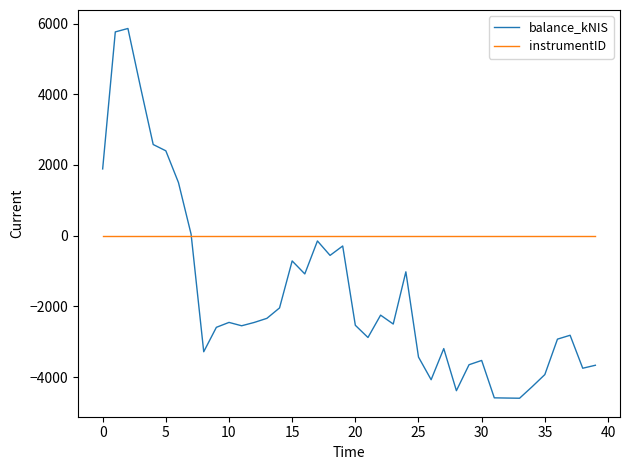

Which series has the largest total across all categories?

instrumentID